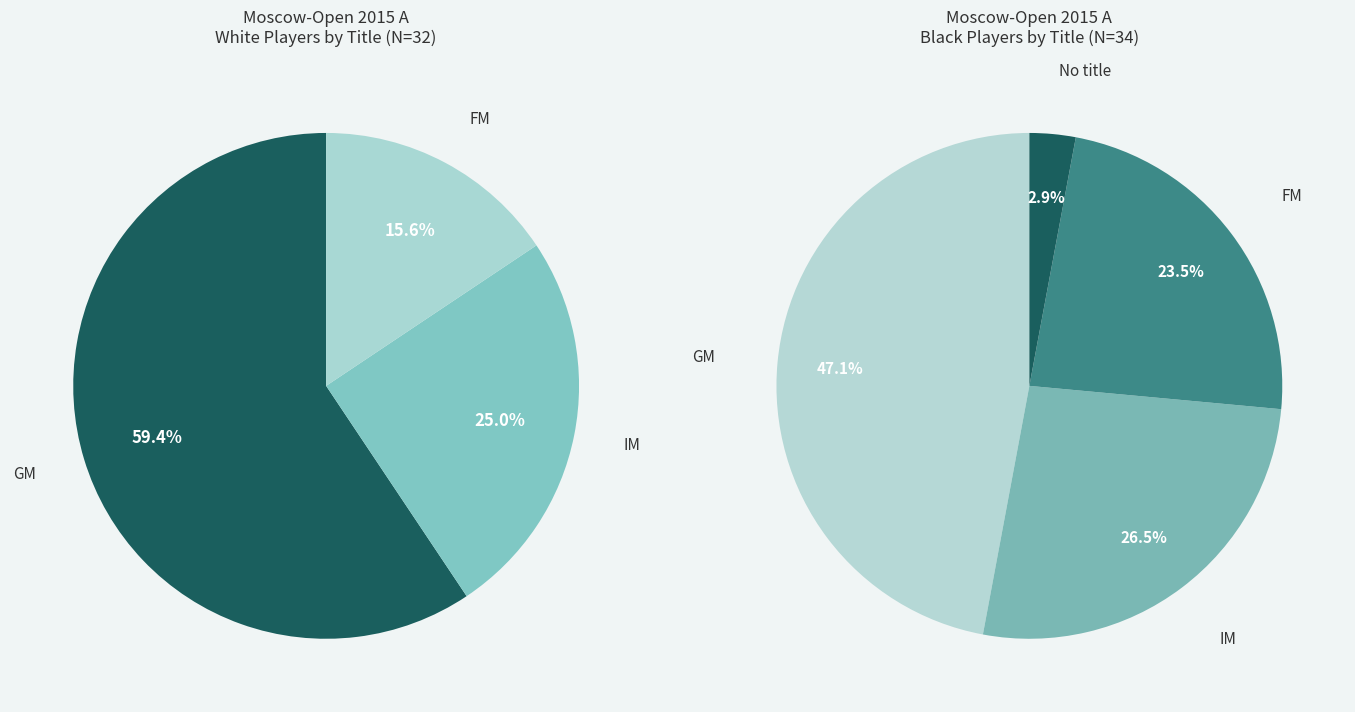

How many segments does this pie chart have?

4